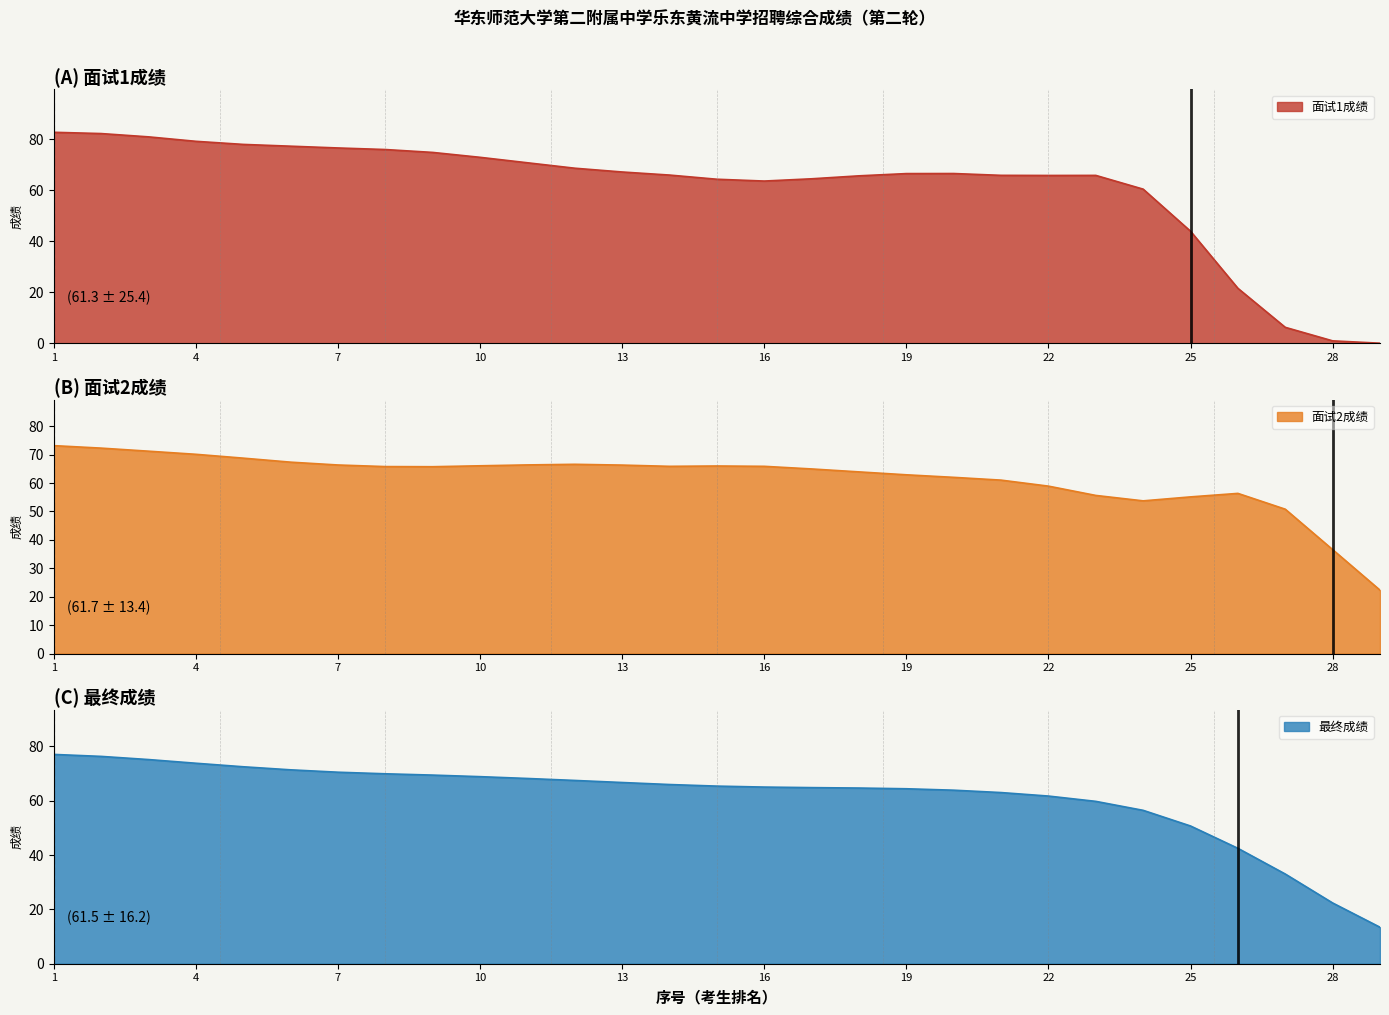

At which label does 最终成绩 reach its peak?

1